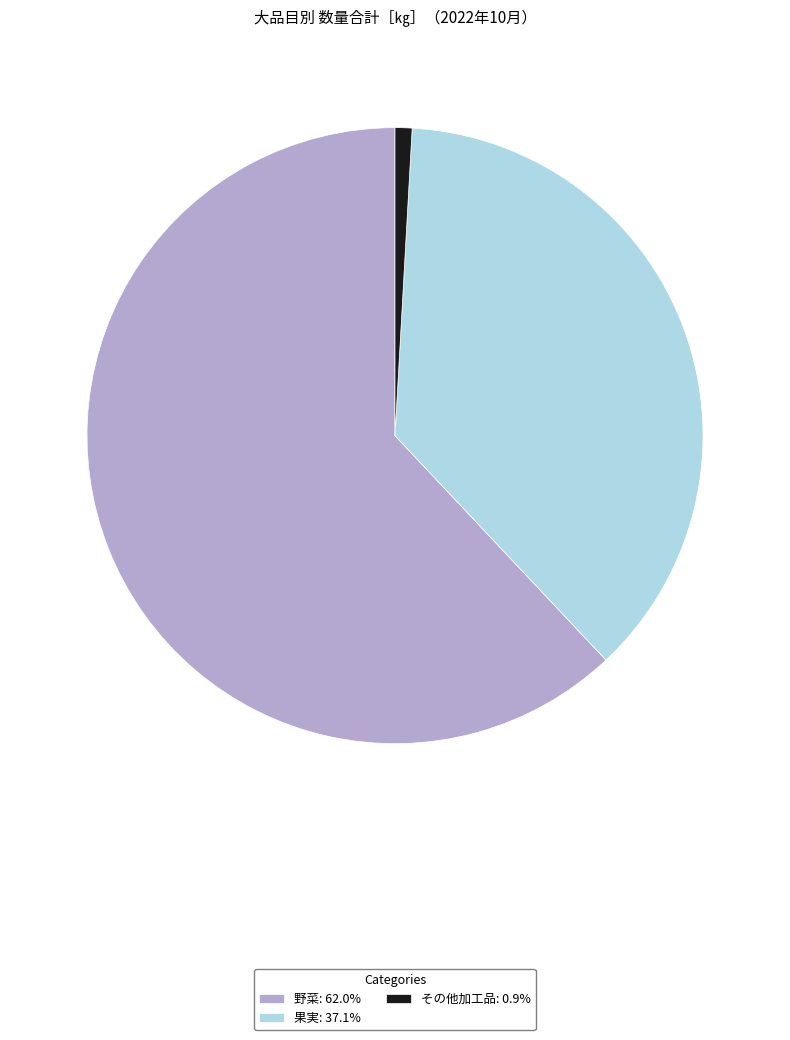

Combined, do 果実: 37.1% and 野菜: 62.0% account for over 50%?

Yes